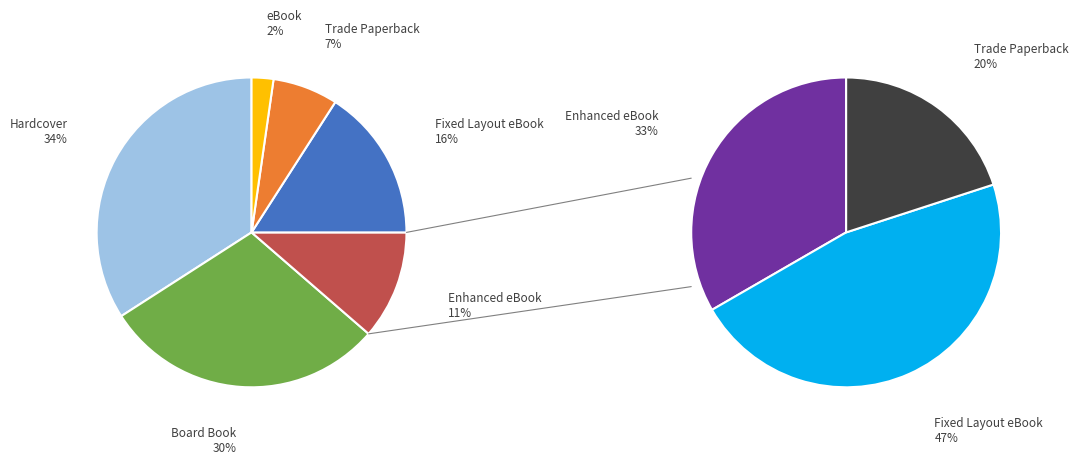

Rank the categories by value from highest to lowest.

Hardcover, Board Book, Fixed Layout eBook, Enhanced eBook, Trade Paperback, eBook